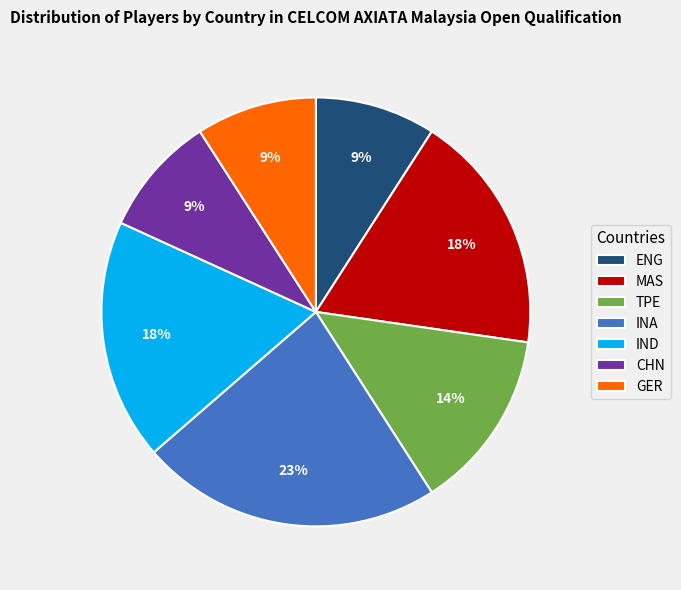

Is there any slice that represents more than half of the pie?

No